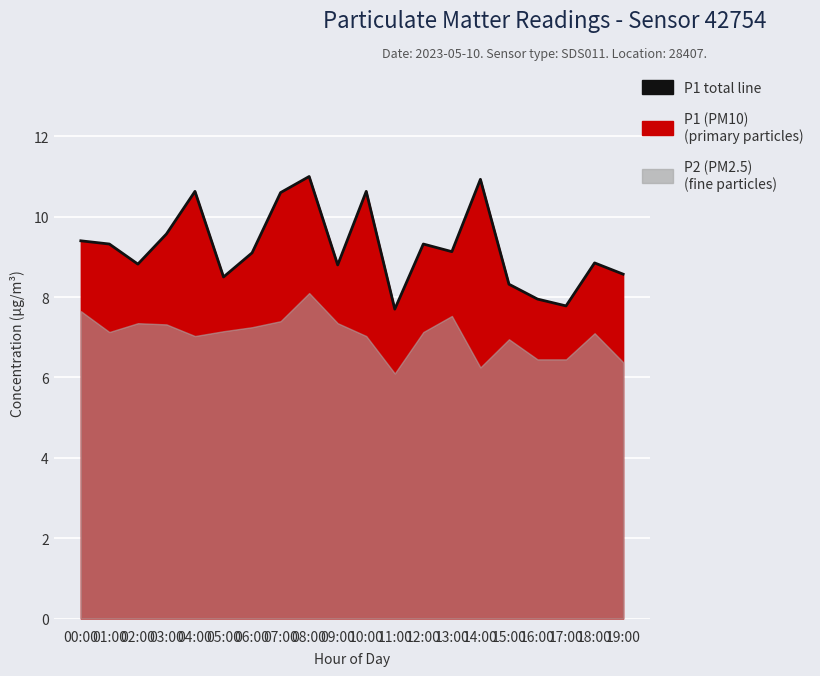

Reading left to right, what are all the values shown in this chart?

9.4	9.3	8.8	9.6	10.6	8.5	9.1	10.6	11.0	8.8	10.6	7.7	9.3	9.1	10.9	8.3	8.0	7.8	8.8	8.6